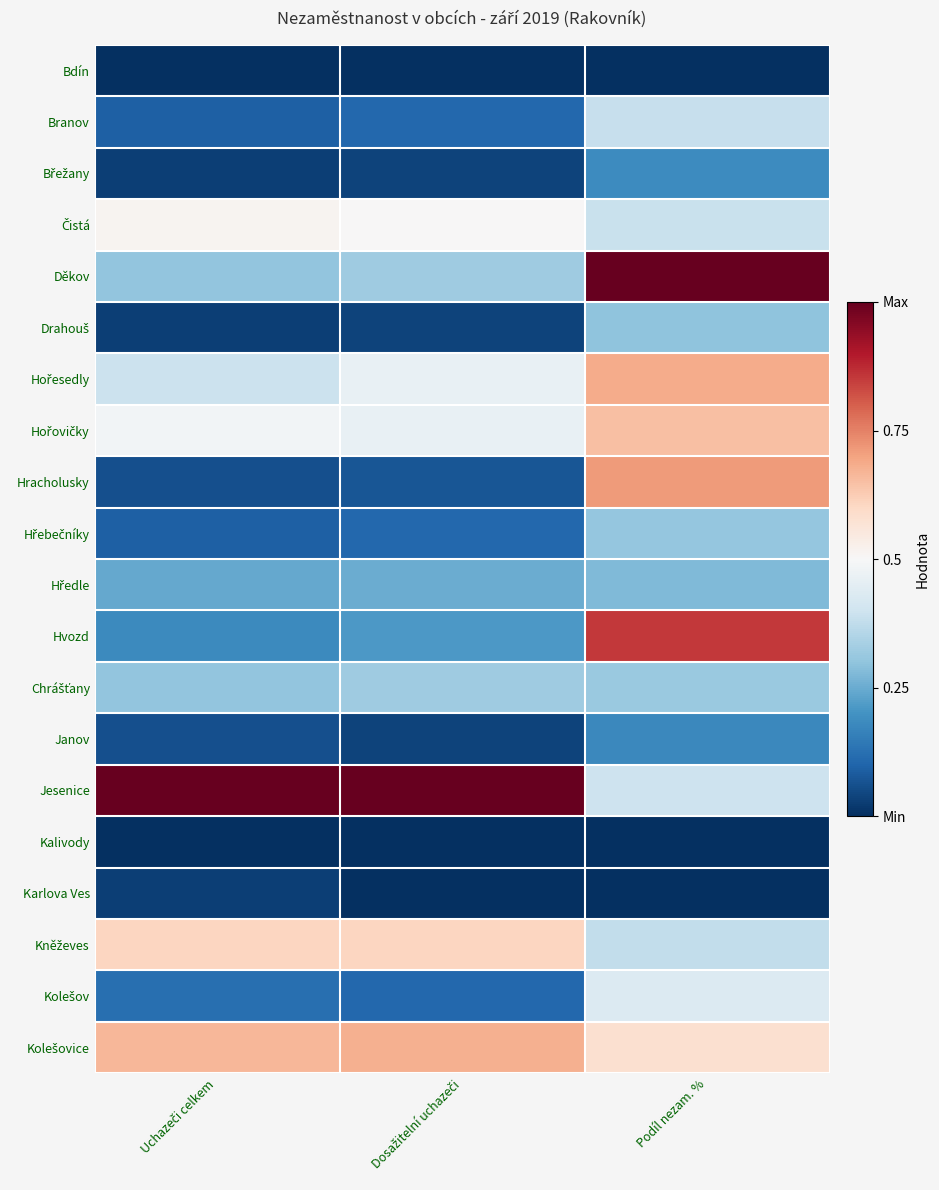

At which category is the sum across all series the highest?

Podíl nezam. %